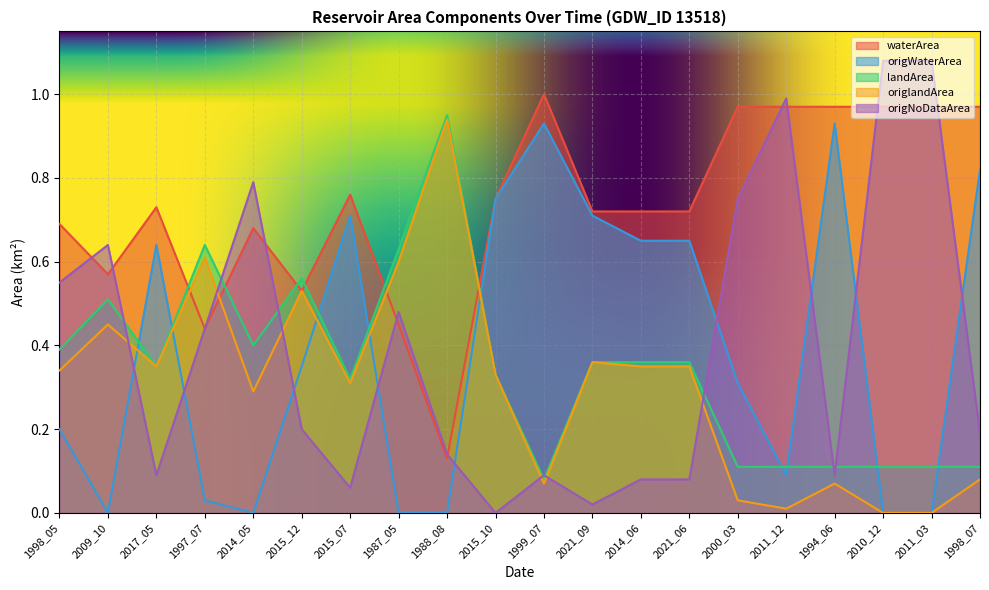

Between 2014_06 and 2011_12, which series saw the biggest shift?

origNoDataArea